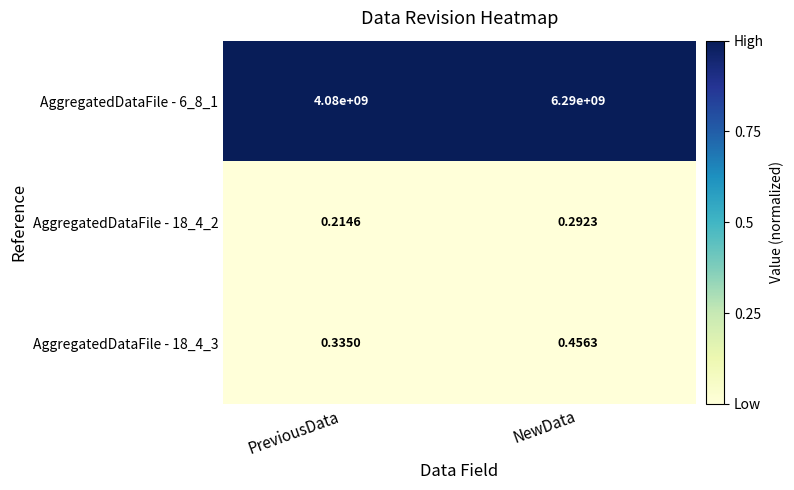

Count the number of categories in the chart.

2